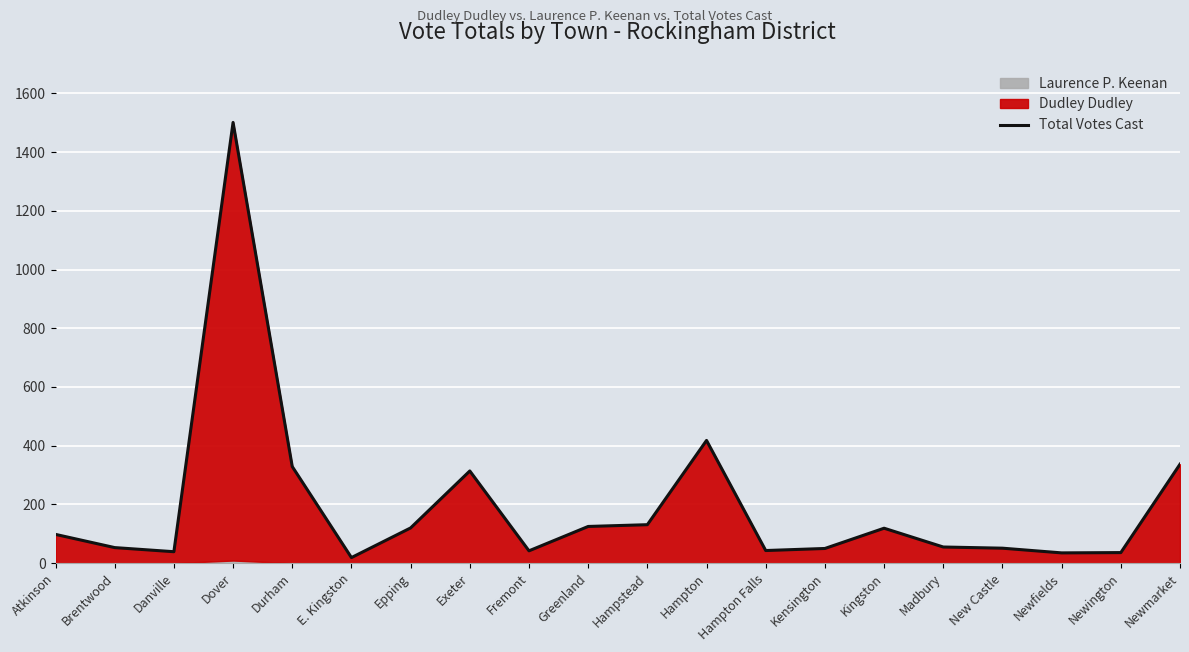

What is the value of the 19th point from the left?

36